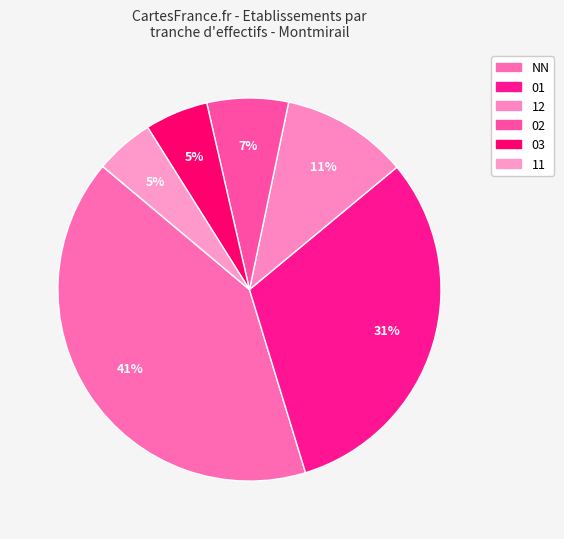

How many slices are in this pie chart?

6